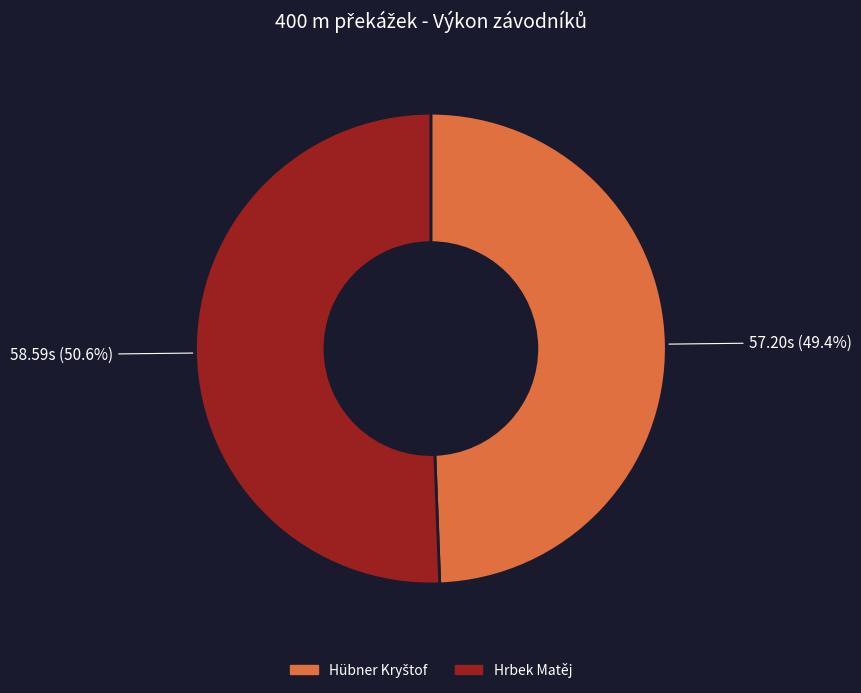

Which category has the biggest portion of the pie?

Hrbek Matěj